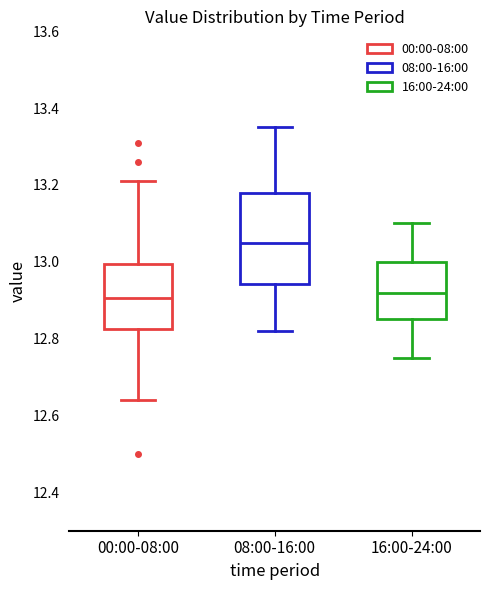

Reading left to right, read every box against the y-axis: the position of its median line, the range the box covers, and the ends of its whiskers. The values are not printed on the chart, so give them approximately, as read against the axis.

00:00-08:00: median 12.90, box 12.82 to 13.00, whiskers 12.64 to 13.22
08:00-16:00: median 13.06, box 12.94 to 13.18, whiskers 12.82 to 13.36
16:00-24:00: median 12.92, box 12.86 to 13.00, whiskers 12.76 to 13.10